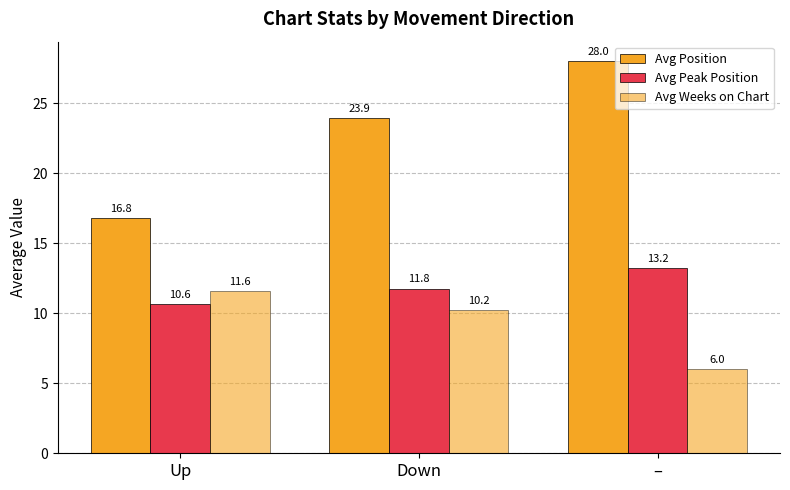

How many distinct data groups are displayed?

3